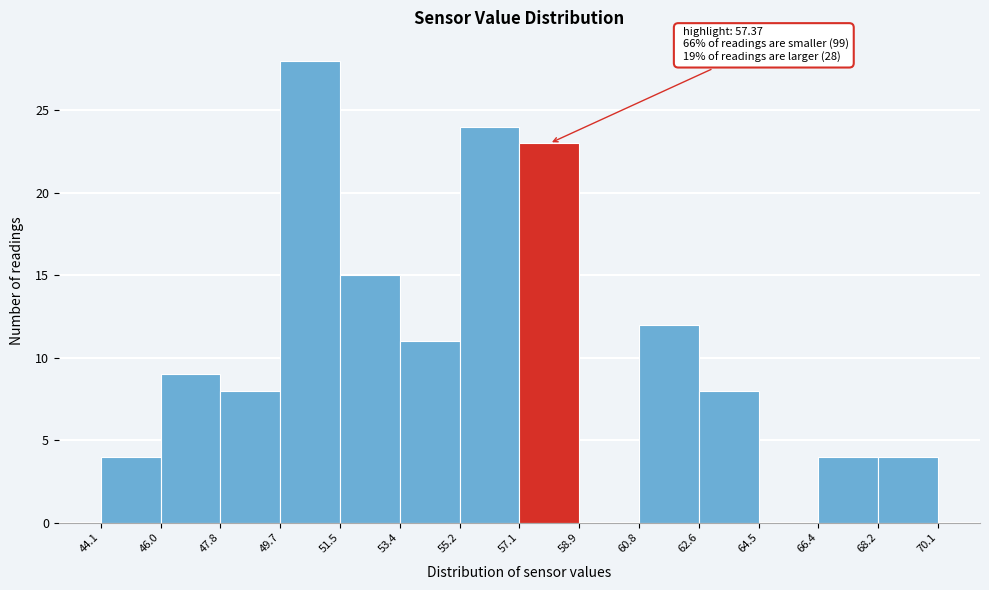

Which range on the x-axis has the tallest bar?

49.7 to 51.5